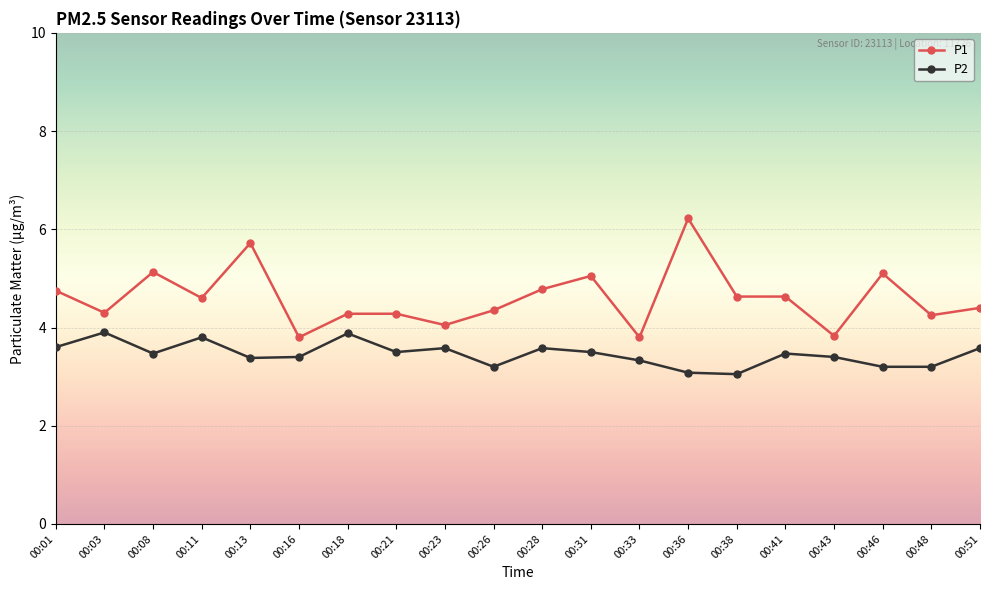

What are all the series names shown in the legend?

P1, P2